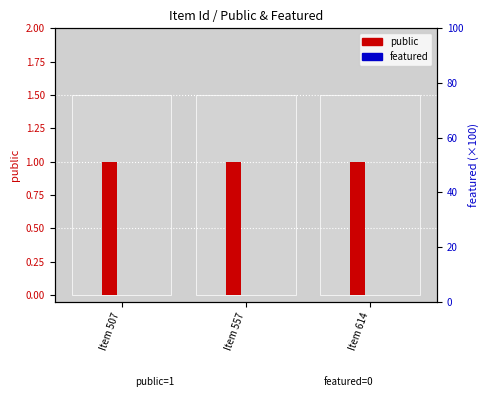

List the series in order of their peak value, lowest first.

featured, public